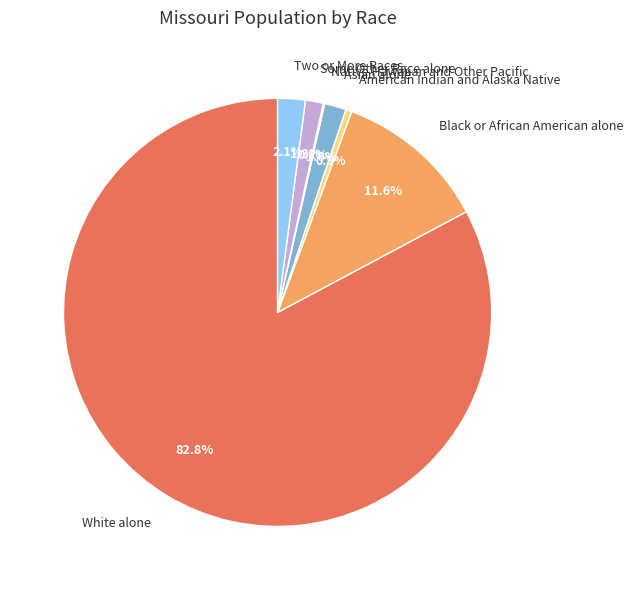

To the nearest percent, what percentage of the pie is Asian alone?

2%